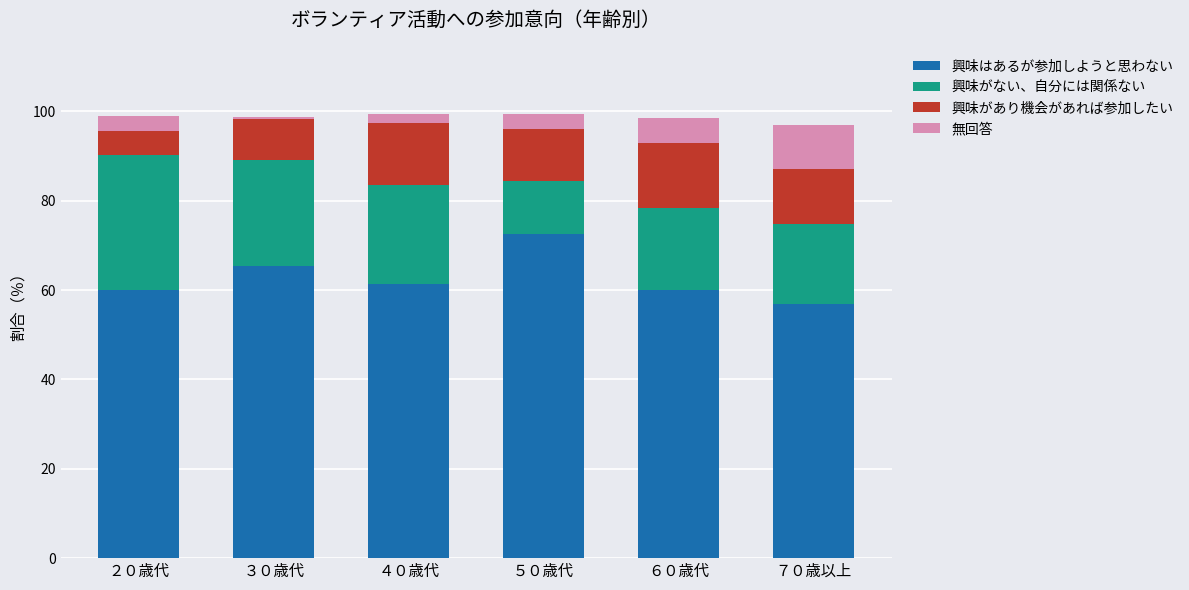

What is the sum of all 興味はあるが参加しようと思わない values?

376.3